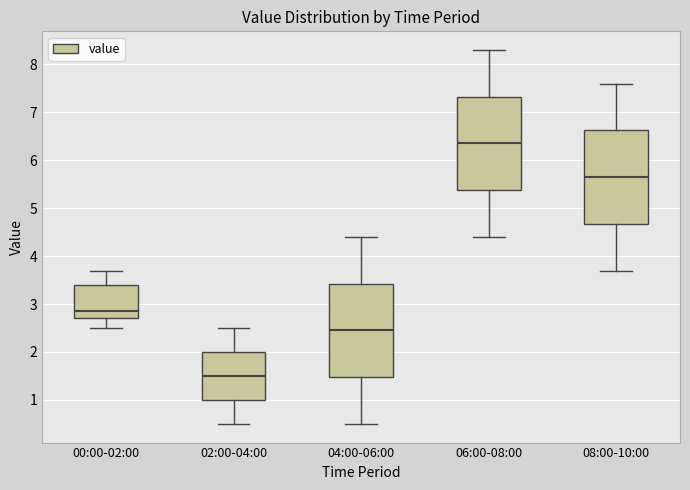

Where does the lower whisker of the box for 06:00-08:00 end on the y-axis? The values are not printed on the chart, so give them approximately, as read against the axis.

4.4